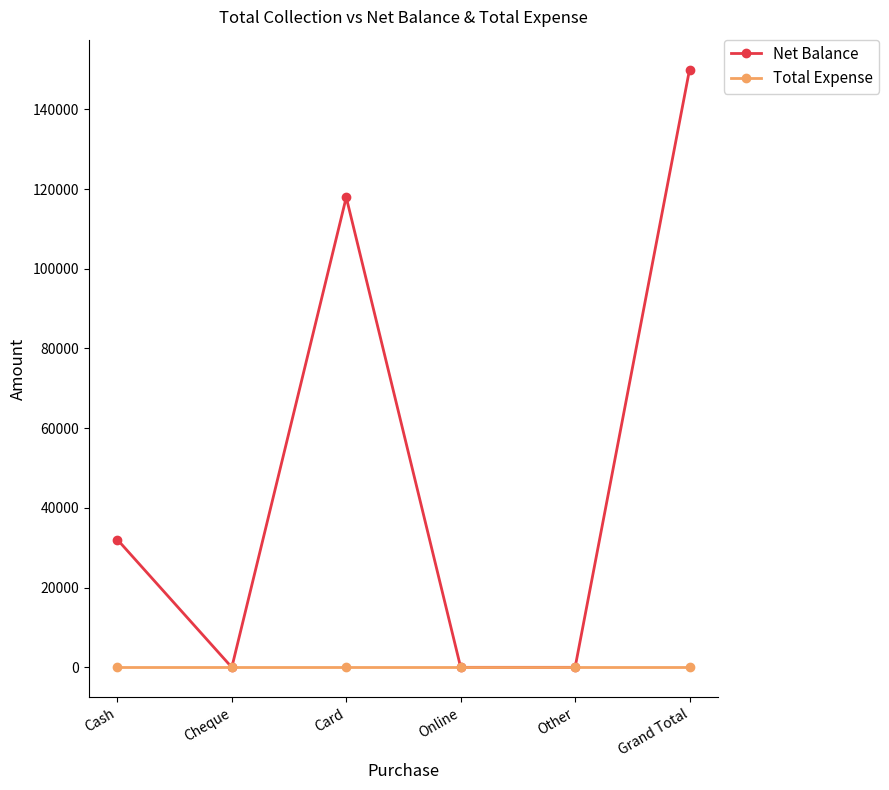

Is it true that Net Balance equals 0 at Other?

True